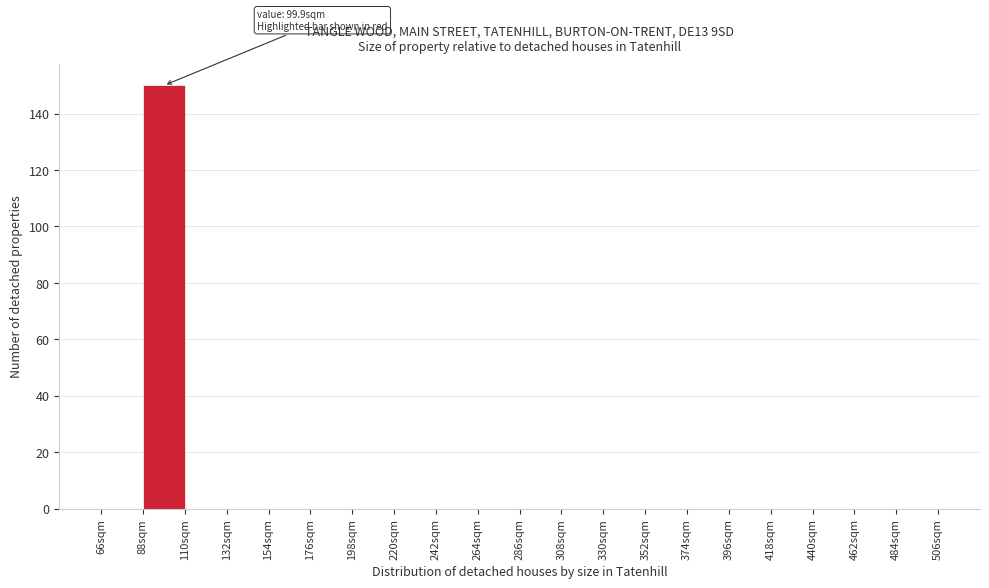

Which range on the x-axis has the tallest bar?

88 to 110